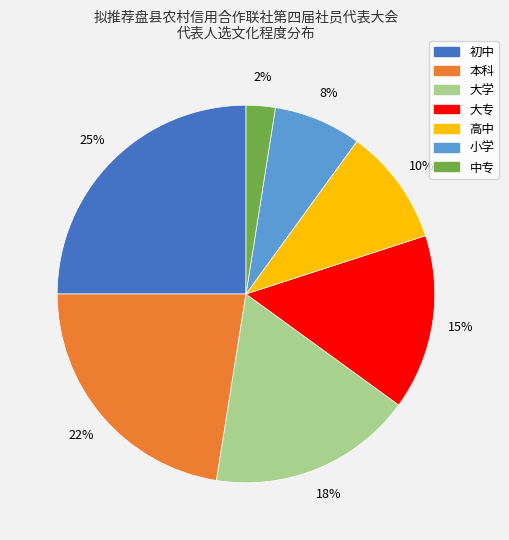

To the nearest percent, what portion does 高中 represent?

10%